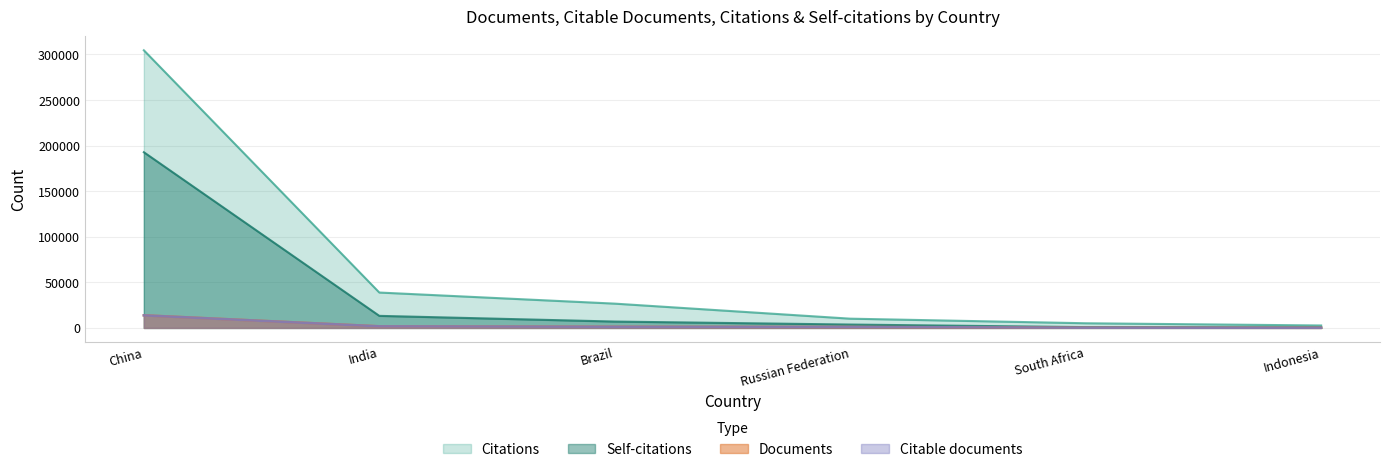

True or false: Self-citations has more than 2 interior local peaks.

False